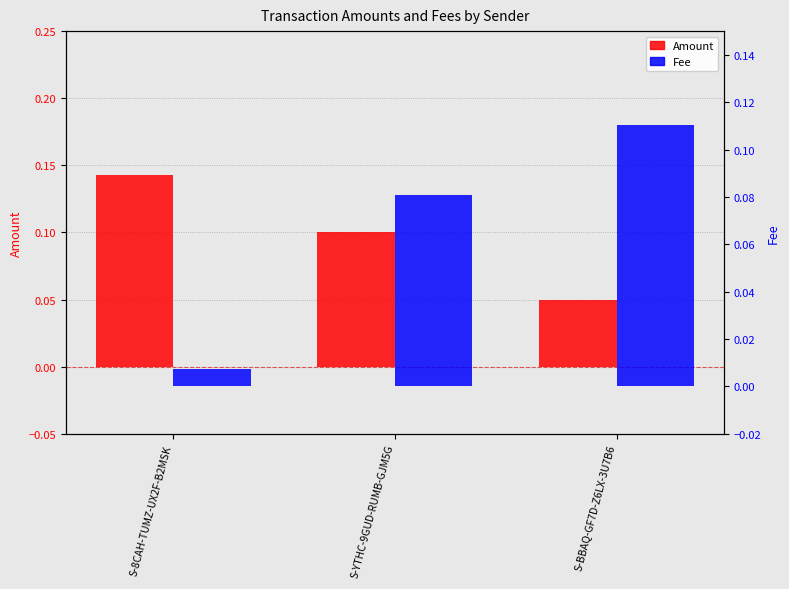

Count the number of data series in this chart.

2